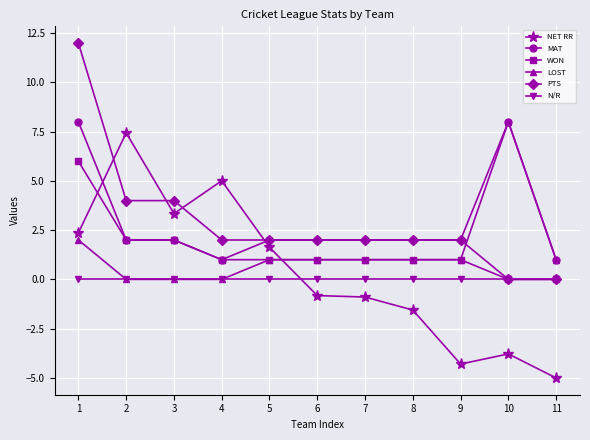

Where do NET RR and N/R first cross each other?

5 and 6